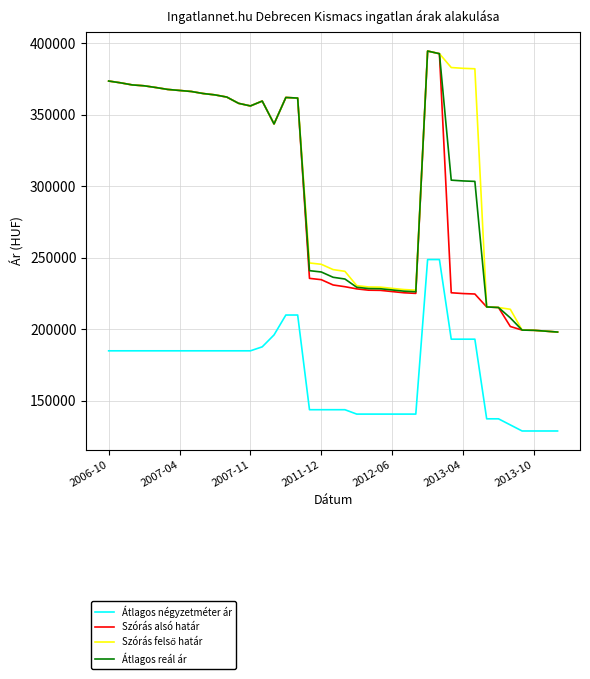

At how many categories does at least one series exceed 191947?

39